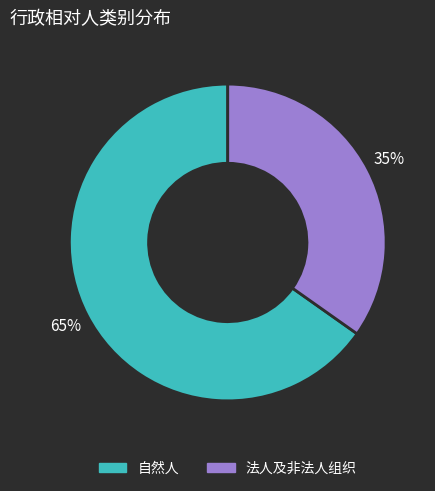

What percentage is the 法人及非法人组织 slice, to the nearest percent?

35%